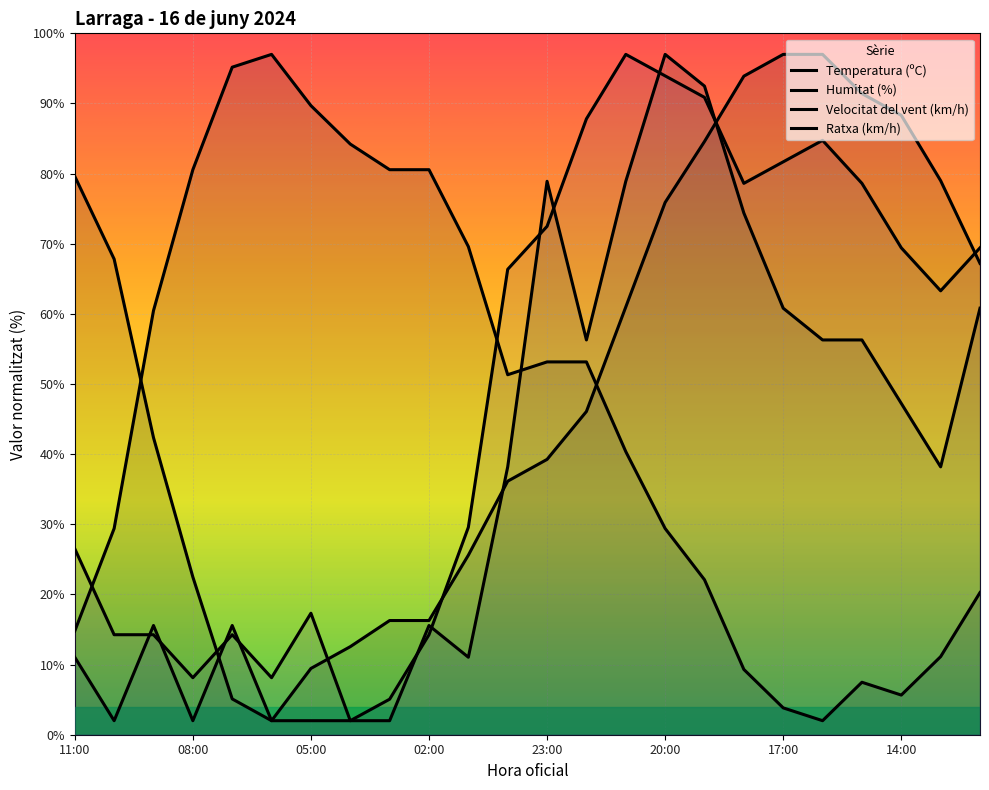

Is the value of Ratxa (km/h) at 12:00 greater than the value of Humitat (%) at 19:00?

Yes